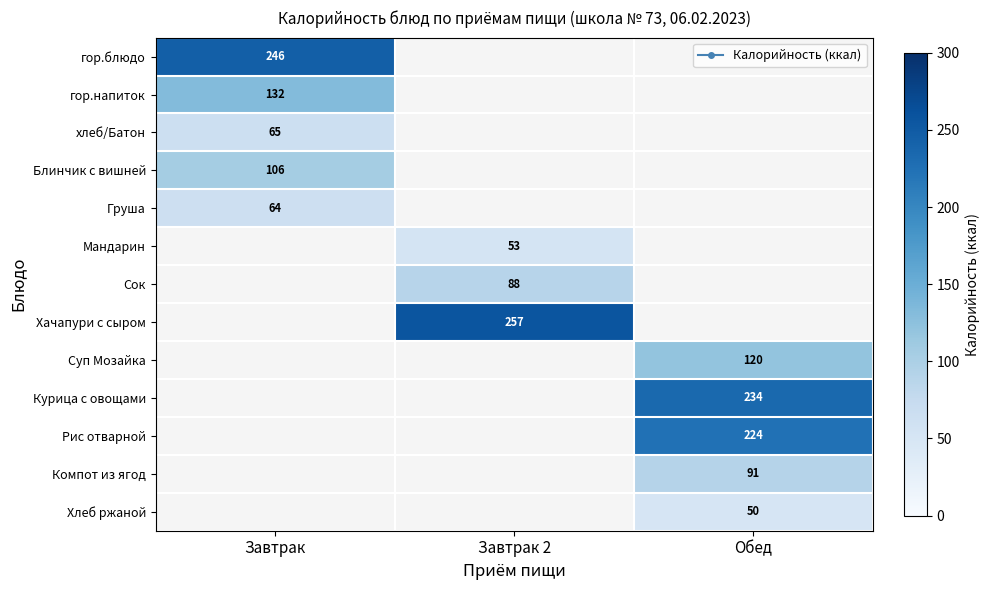

Is it true that гор.блюдо equals 366 at Завтрак?

False